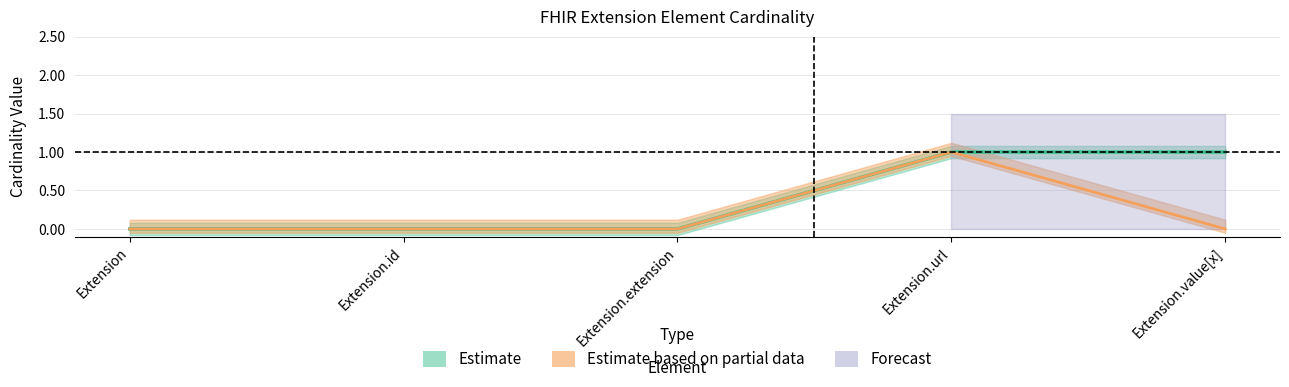

Which label corresponds to the smallest value in the chart?

Extension